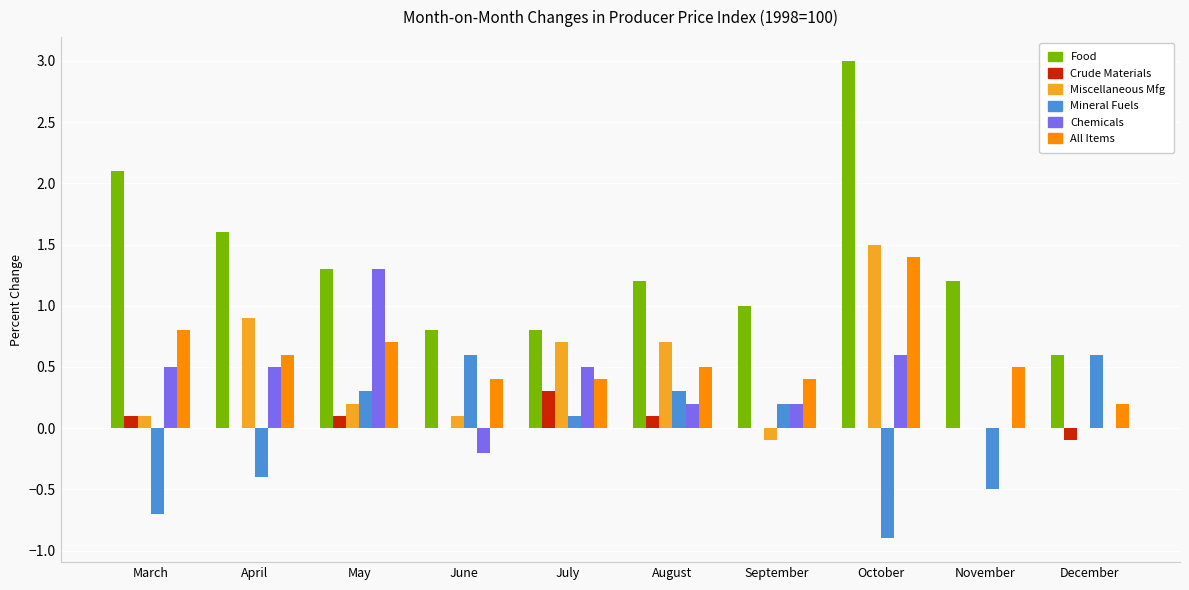

Which series has the largest range (max minus min)?

Food